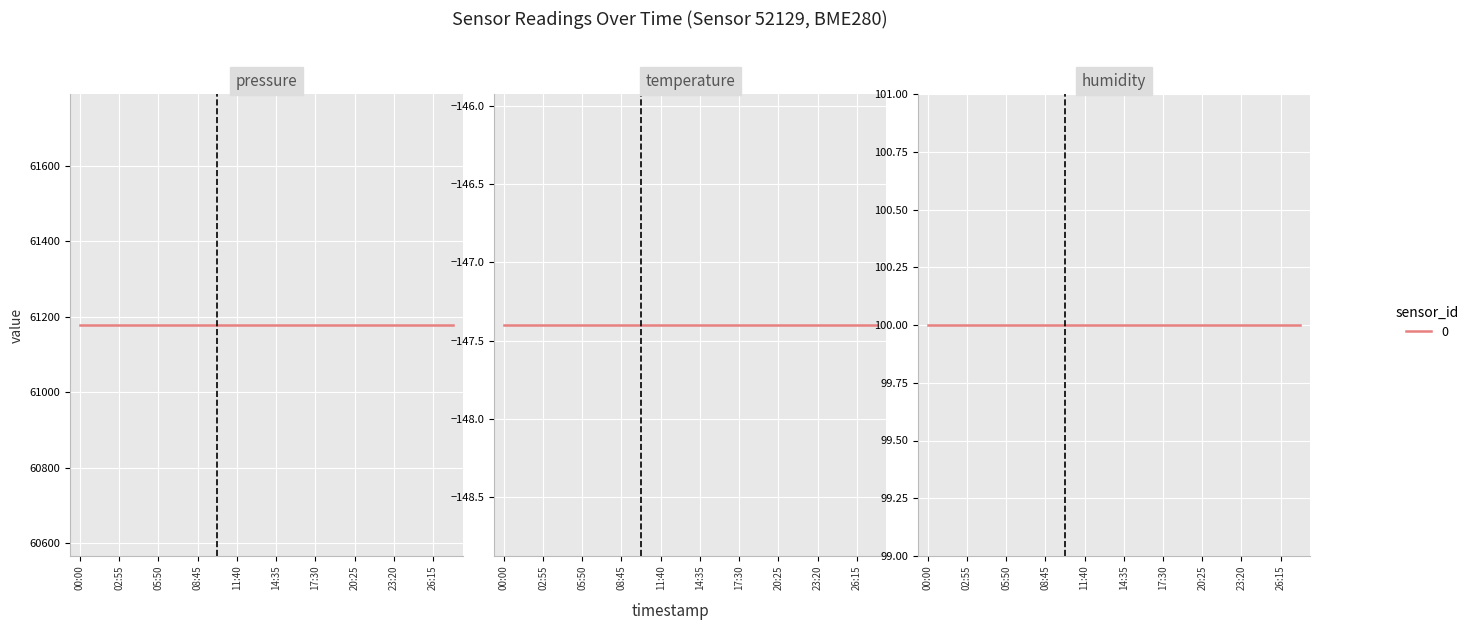

What is the average value of the pressure series?

61178.6